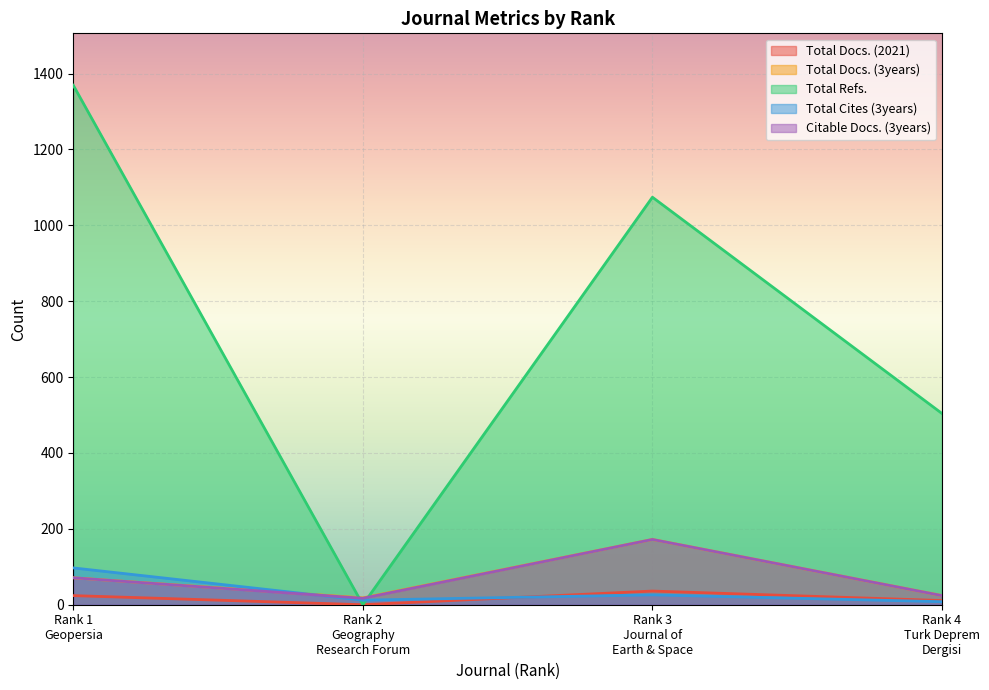

Is it true that Total Refs. equals 134 at Rank 4
Turk Deprem
Dergisi?

False